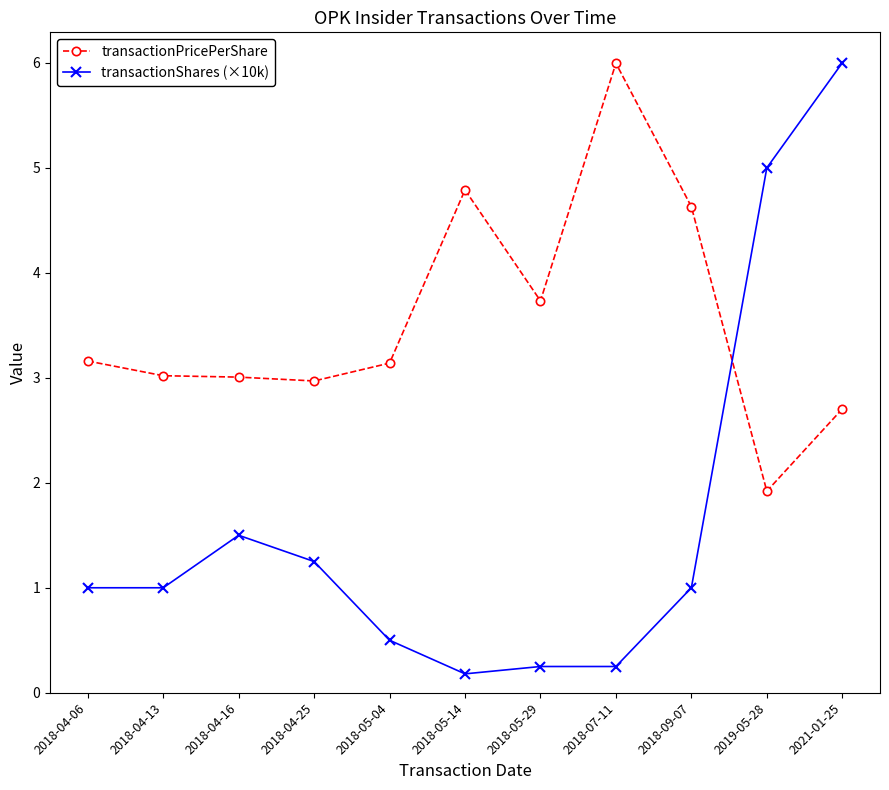

Which series ends up on top after the final intersection of transactionPricePerShare and transactionShares (×10k)?

transactionShares (×10k)